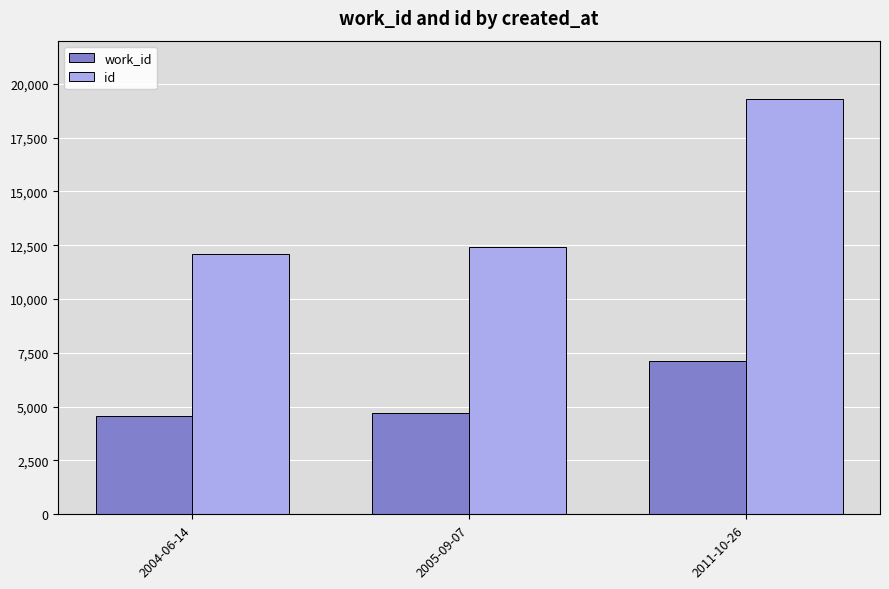

At which category is the sum across all series the highest?

2011-10-26